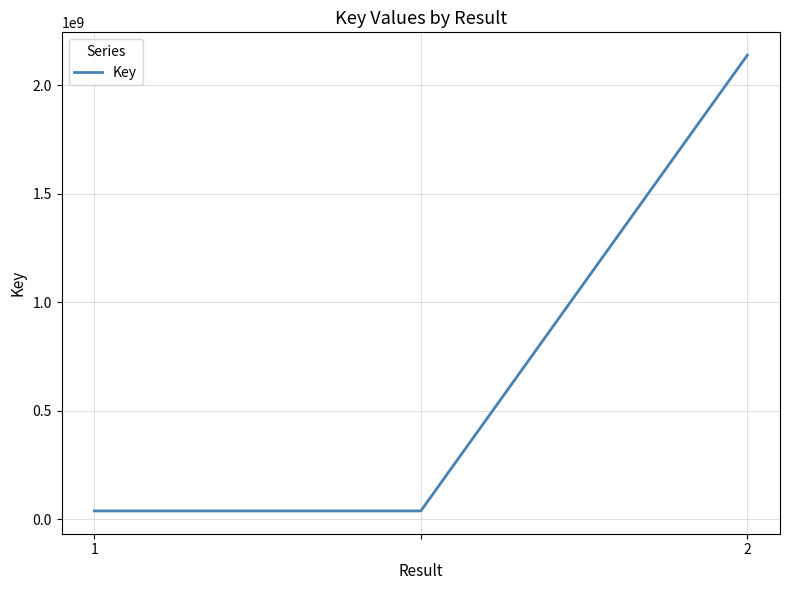

Is this an area chart (filled region under the line)?

No